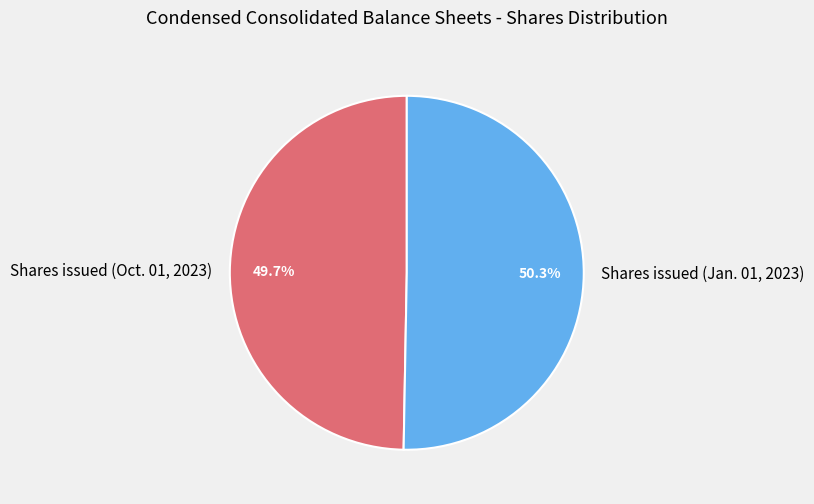

How much of the chart is everything except Shares issued (Oct. 01, 2023)?

50.3%